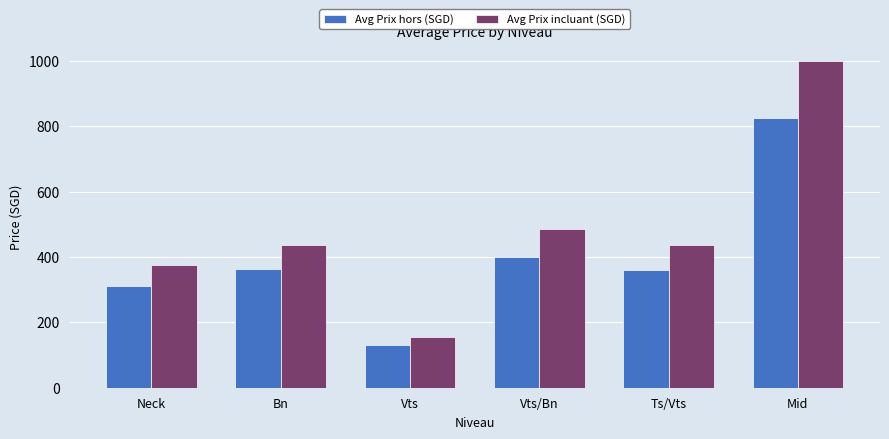

Is it true that Avg Prix incluant (SGD) equals 682.2 at Vts/Bn?

False